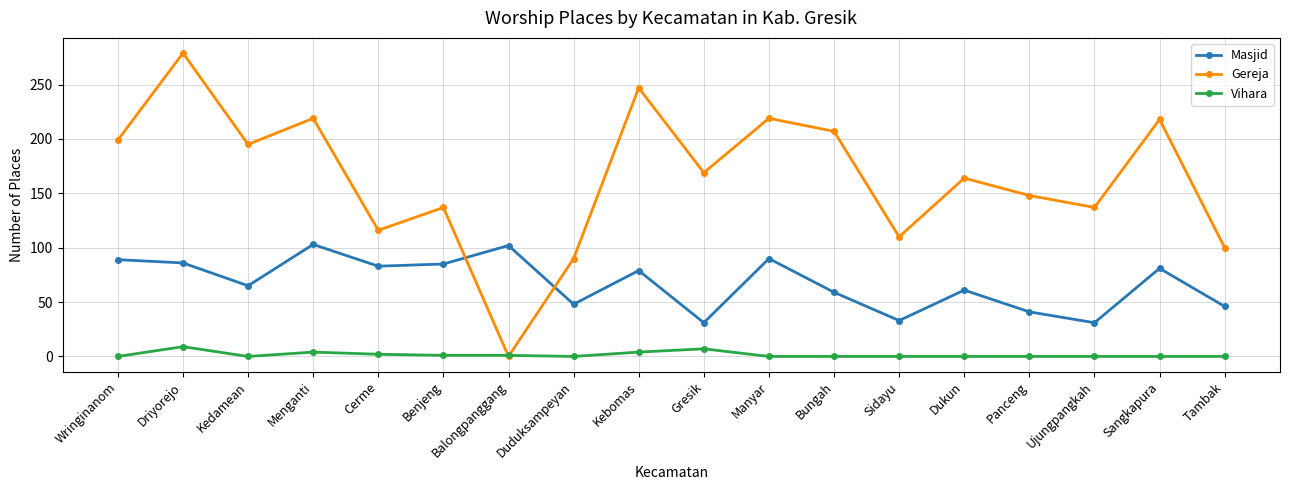

Rank the series by their maximum value, from highest to lowest.

Gereja, Masjid, Vihara